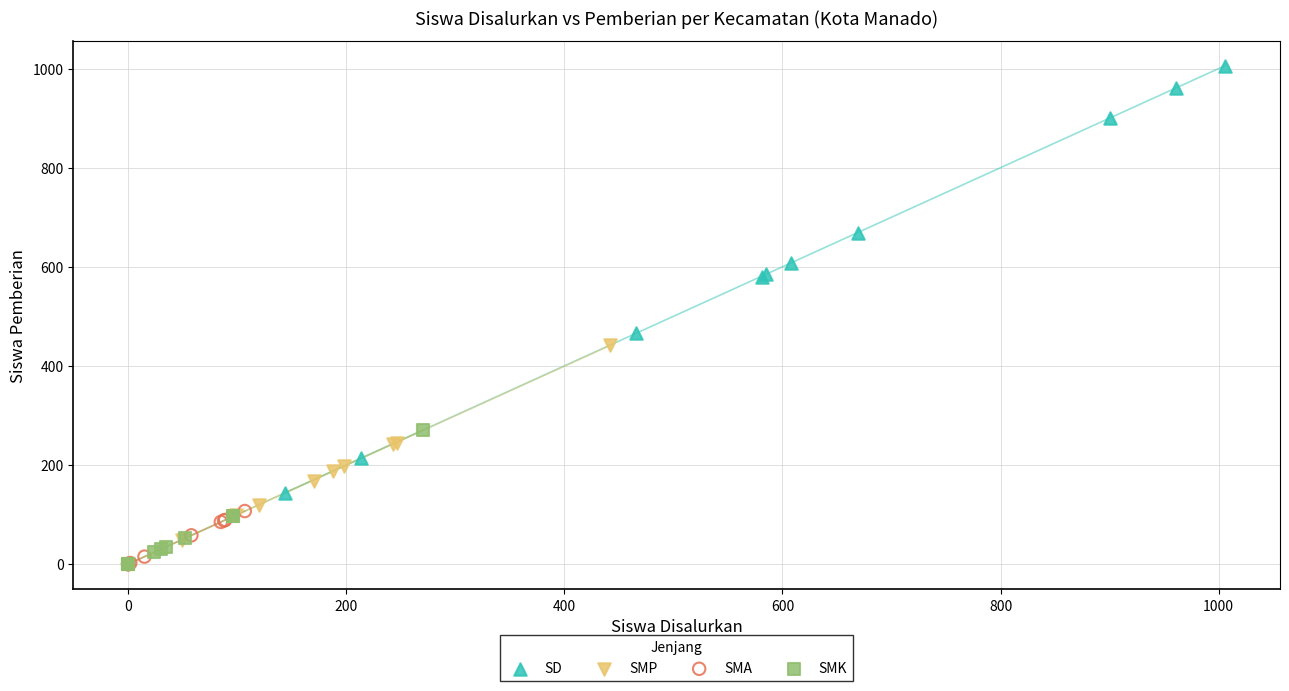

Which series has the widest spread of Y values?

SD